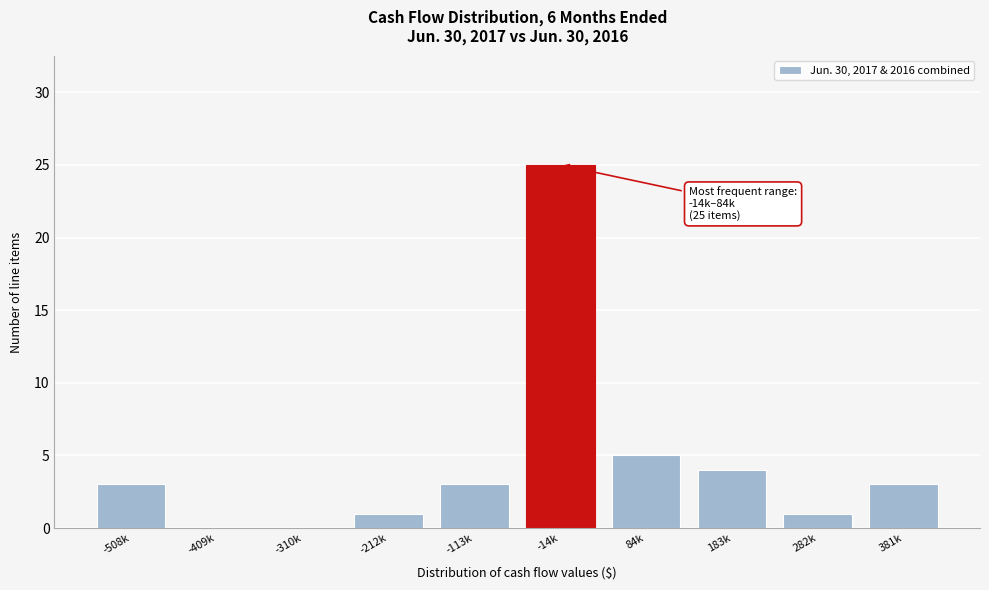

Reading right to left, extract all data points from this chart.

381k=3	282k=1	183k=4	84k=5	-14k=25	-113k=3	-212k=1	-310k=0	-409k=0	-508k=3